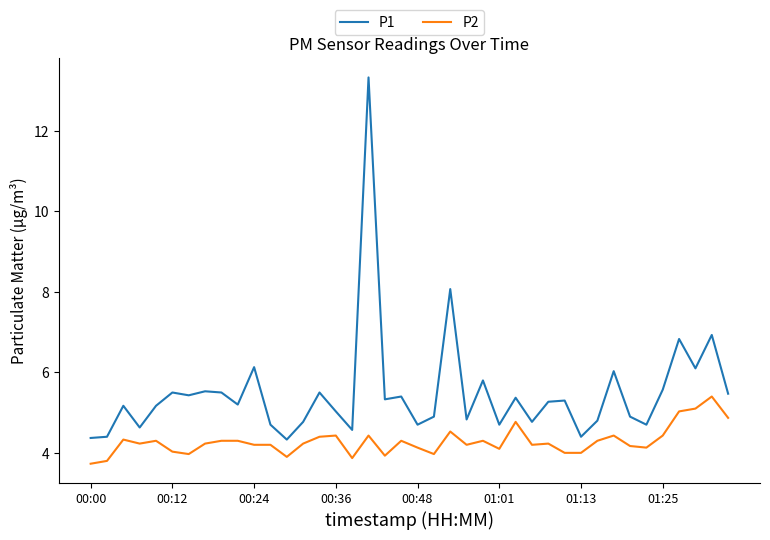

Which series has the largest total across all categories?

P1